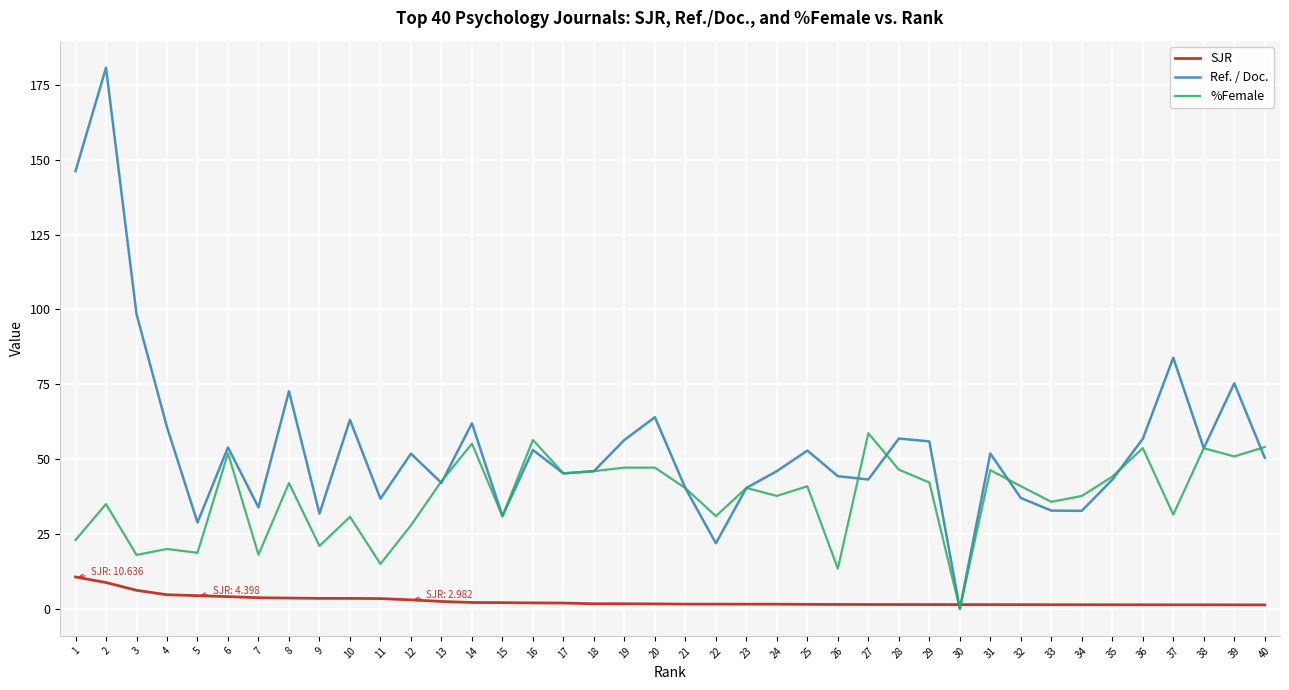

Does the chart display data point markers on the line(s)?

No